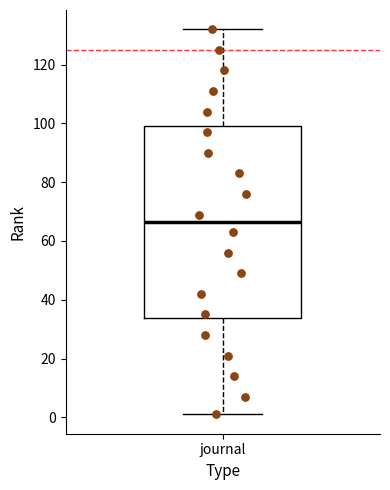

Read this box plot against the y-axis: the position of the median line, the range covered by the box, and the ends of both whiskers. The values are not printed on the chart, so give them approximately, as read against the axis.

median 66, box 34 to 100, whiskers 2 to 132